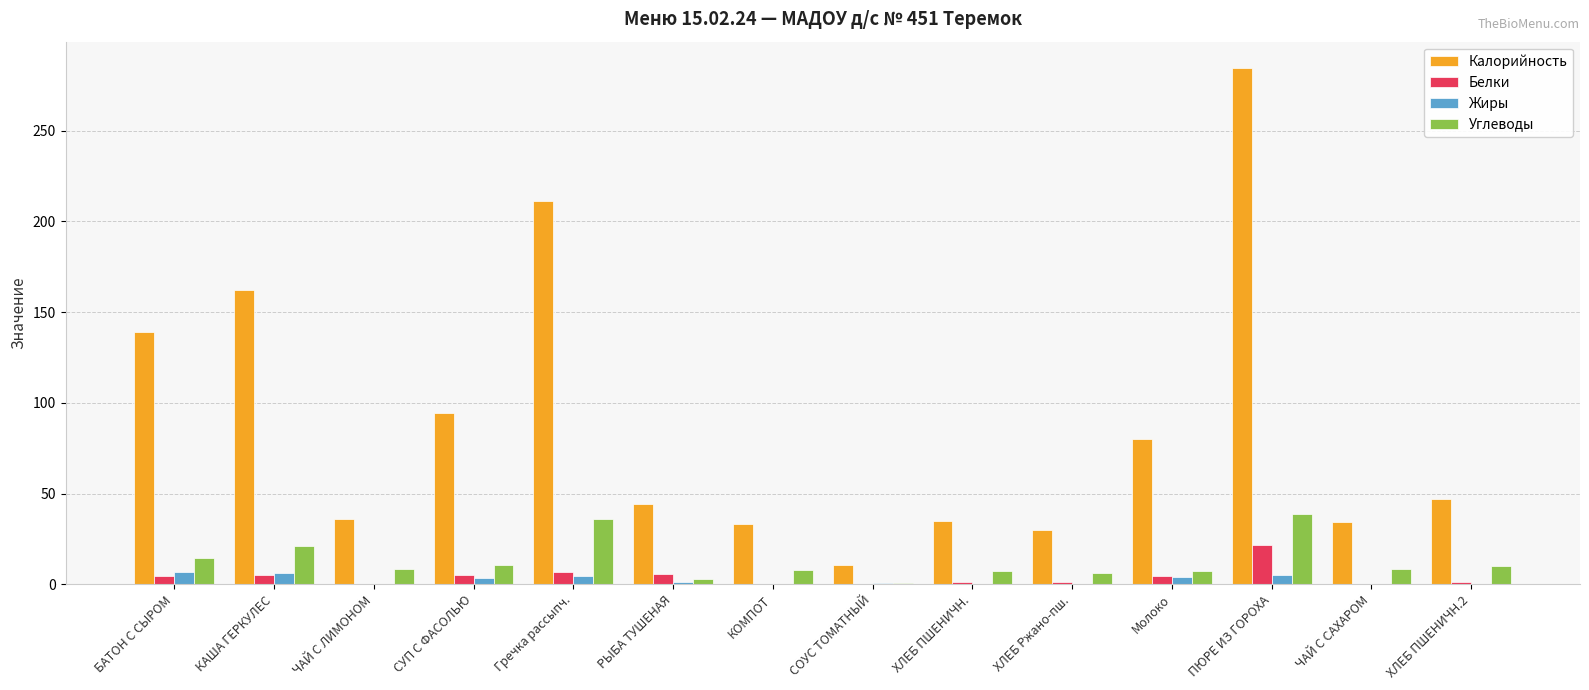

At which category is the sum across all series the highest?

ПЮРЕ ИЗ ГОРОХА